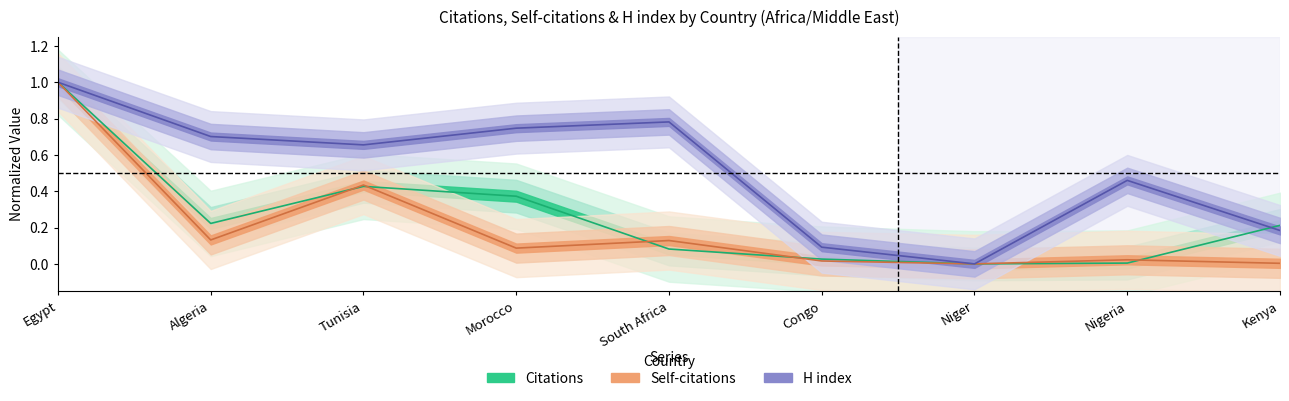

Which series has the largest total across all categories?

H index